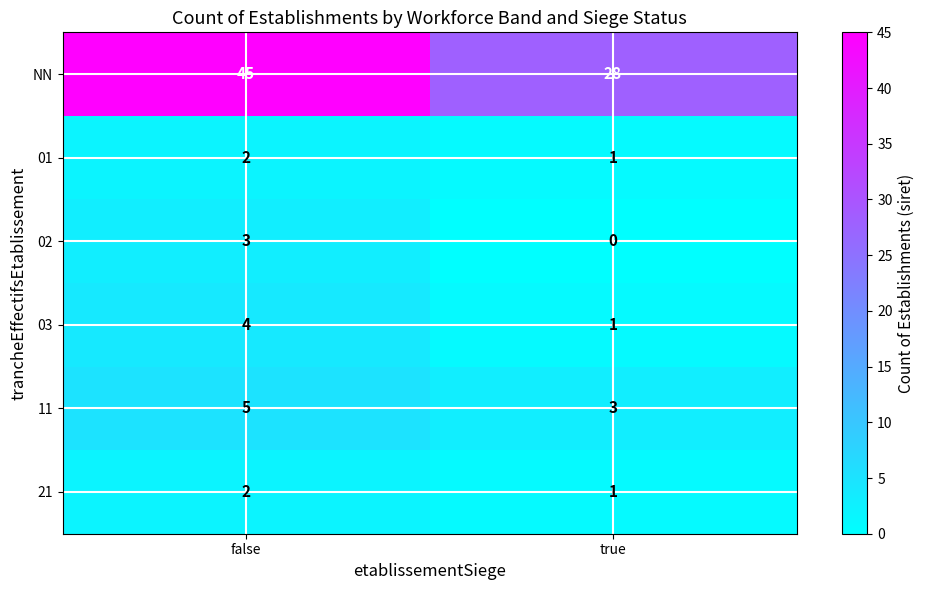

How many categories are shown in the chart?

2